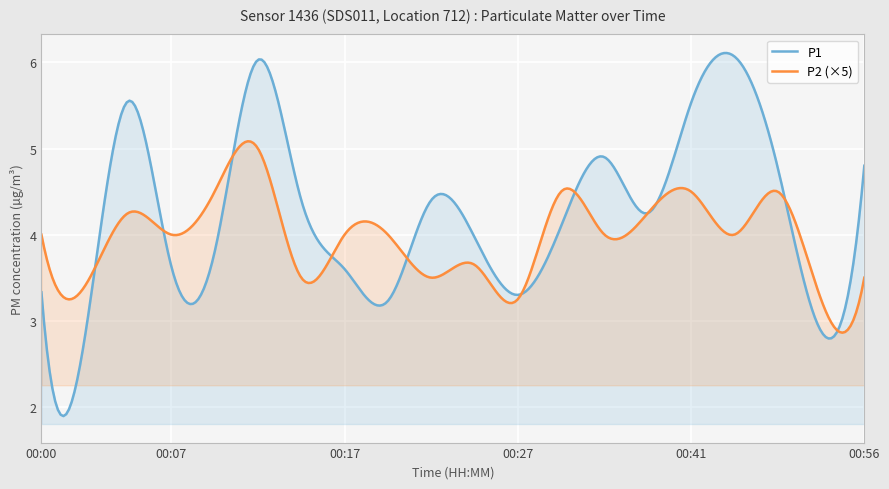

What is the highest value of the P2 series?

1.0